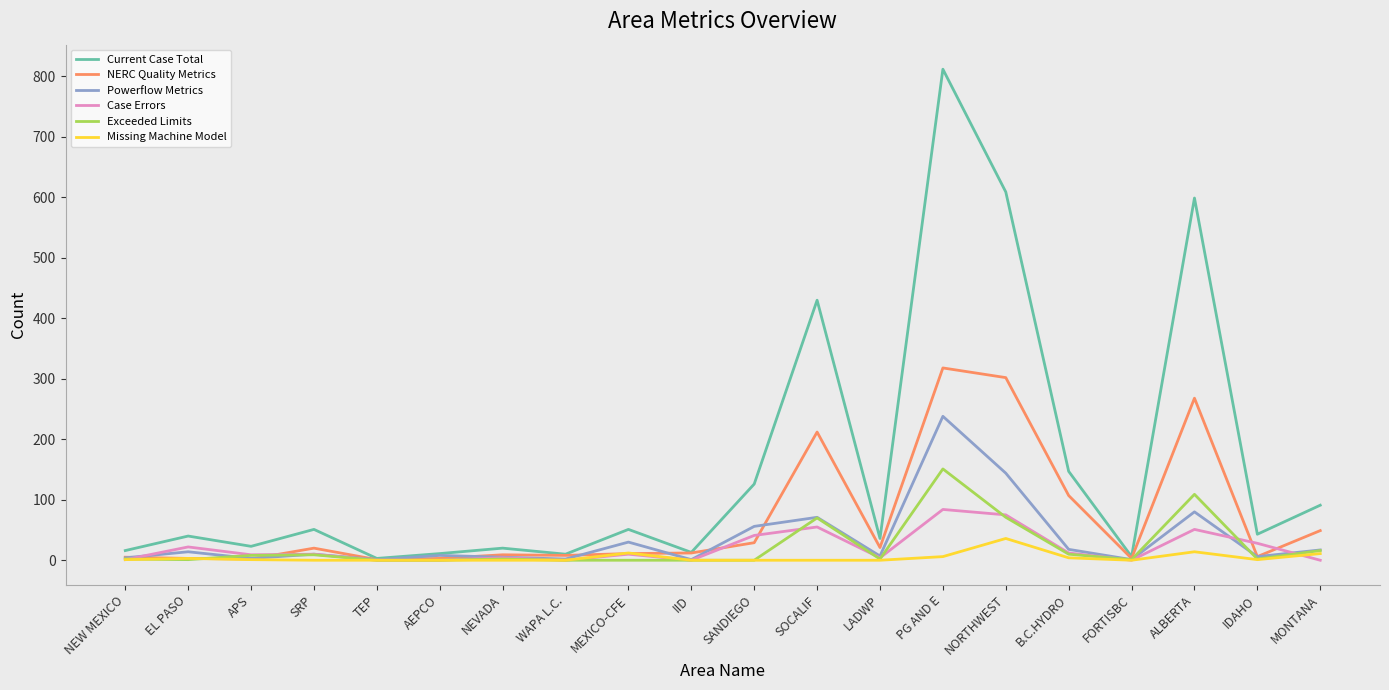

True or false: Exceeded Limits has more than 2 interior local peaks.

True